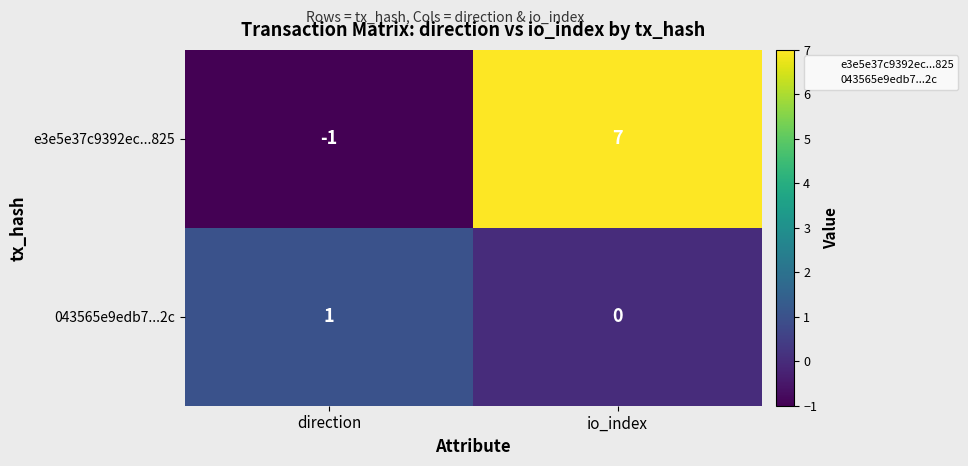

Count the number of categories in the chart.

2